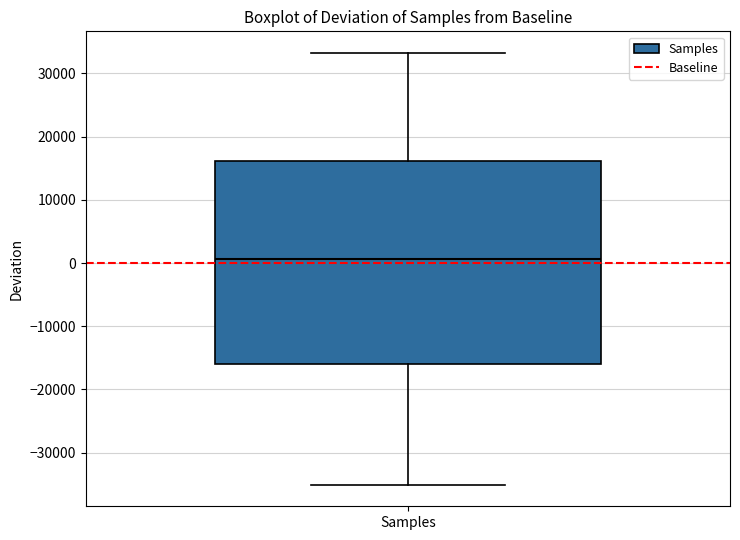

Transcribe this box plot: give where the median line is, the range the box spans, and where the two whiskers end, as read against the y-axis. The values are not printed on the chart, so give them approximately, as read against the axis.

median 1000, box -16000 to 16000, whiskers -35000 to 33000